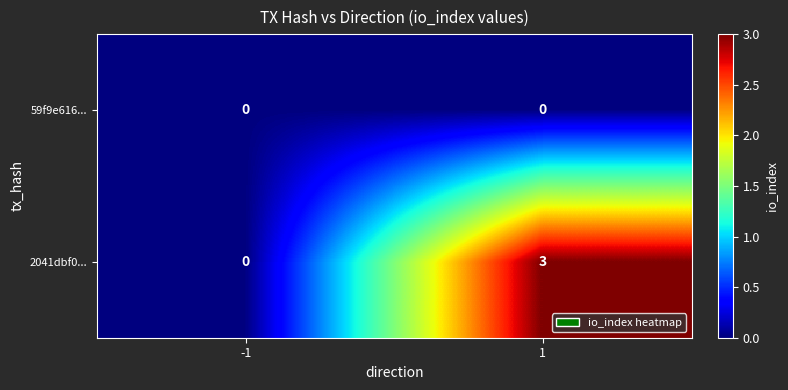

At which category is the sum across all series the highest?

1